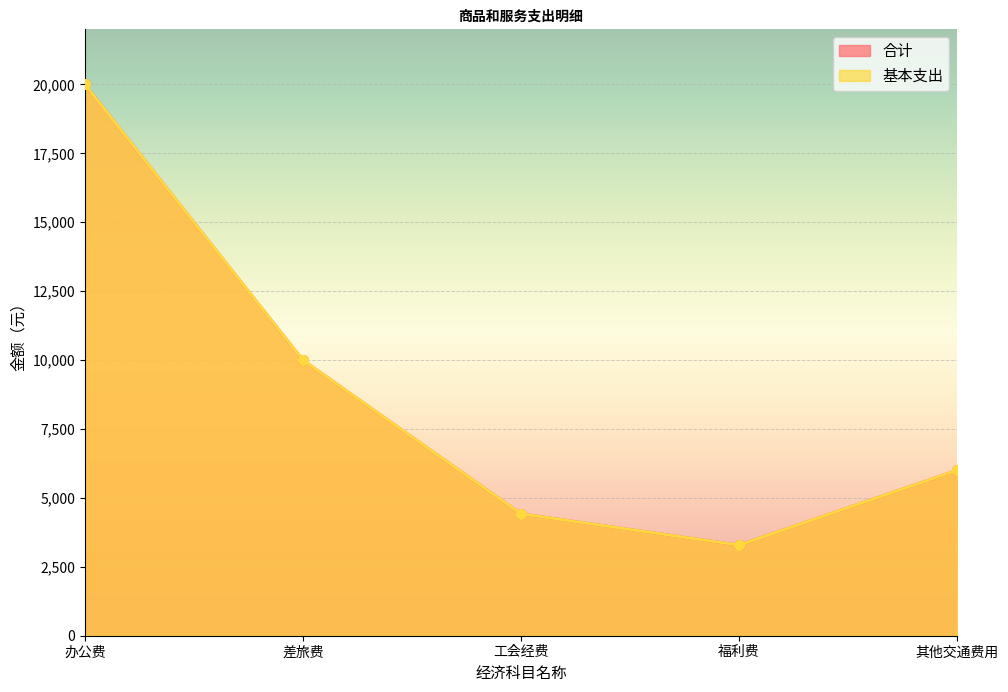

What is the sum of all 合计 values?

43711.2